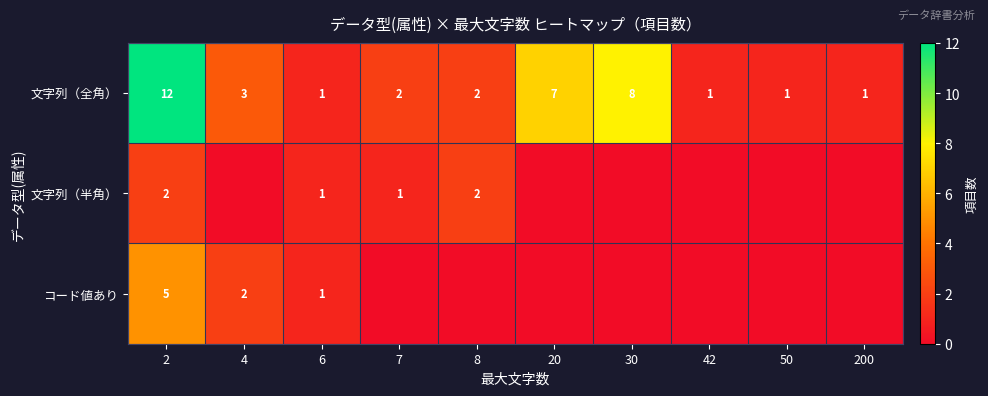

Is it true that 文字列（全角） equals 2 at 8?

True